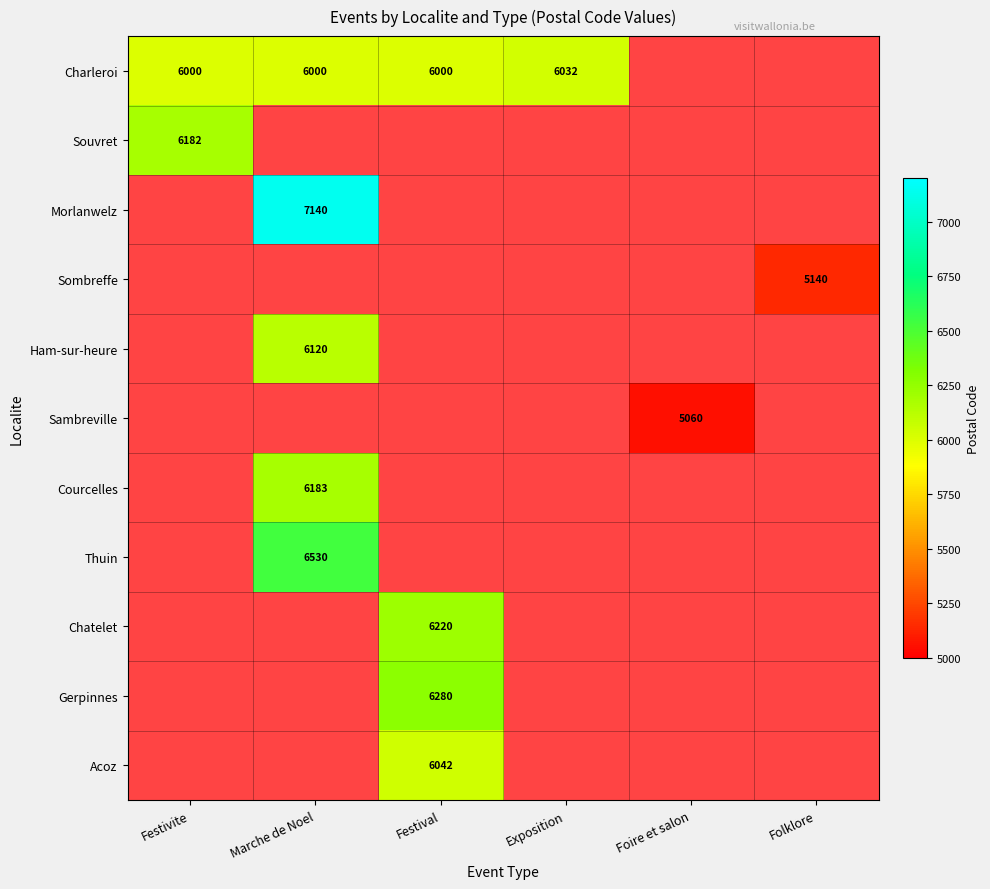

Is it true that Chatelet equals 10155 at Festival?

False